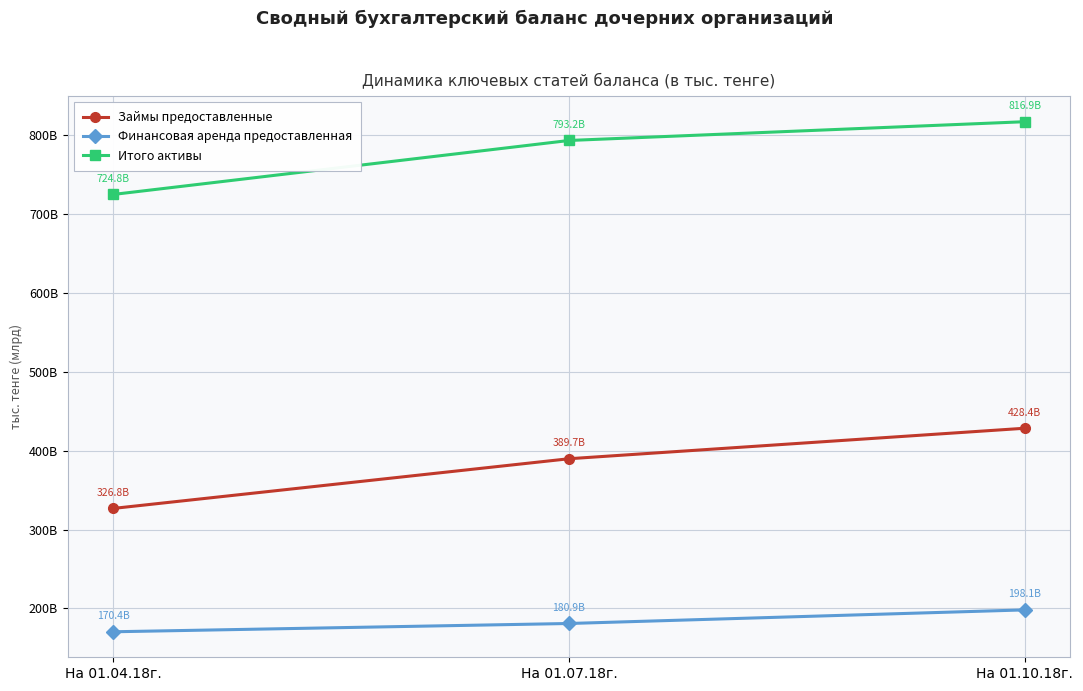

Which series has the largest total across all categories?

Итого активы